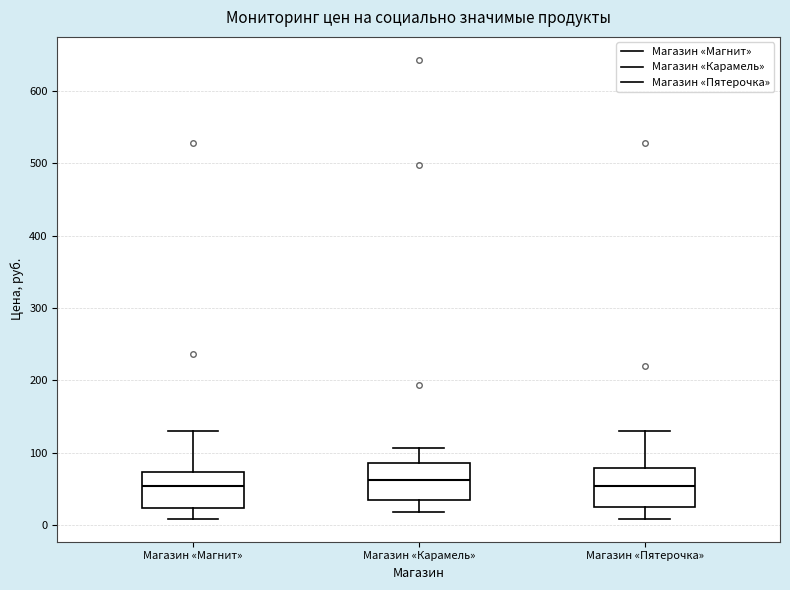

Reading left to right, transcribe this box plot: for each box, give where its median line is, the range the box spans, and where its two whiskers end, as read against the y-axis. The values are not printed on the chart, so give them approximately, as read against the axis.

Магазин «Магнит»: median 50, box 20 to 70, whiskers 10 to 130
Магазин «Карамель»: median 60, box 30 to 90, whiskers 20 to 110
Магазин «Пятерочка»: median 50, box 20 to 80, whiskers 10 to 130